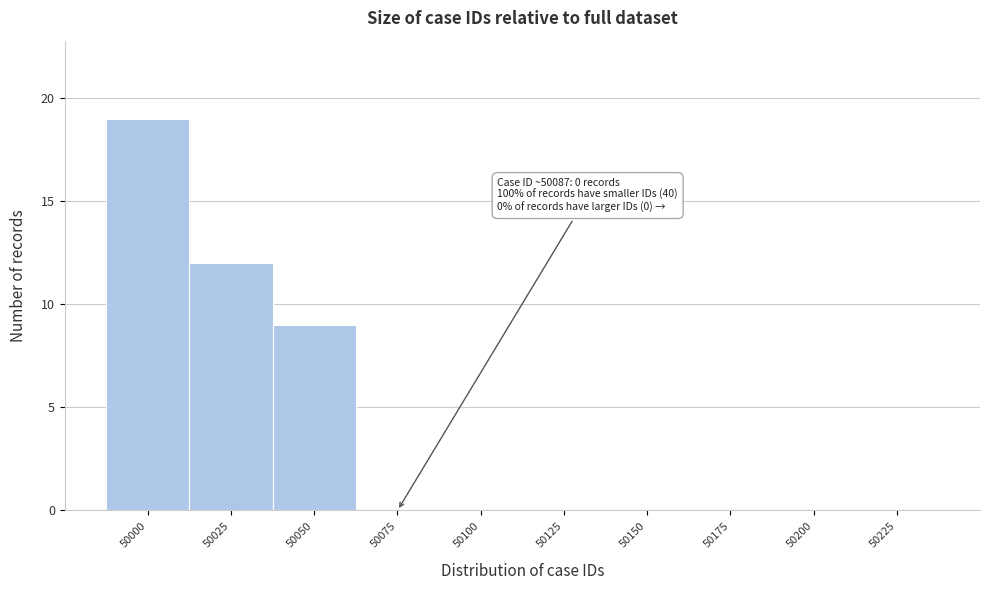

Reading left to right, transcribe all the data shown in this chart.

50000=19	50025=12	50050=9	50075=0	50100=0	50125=0	50150=0	50175=0	50200=0	50225=0